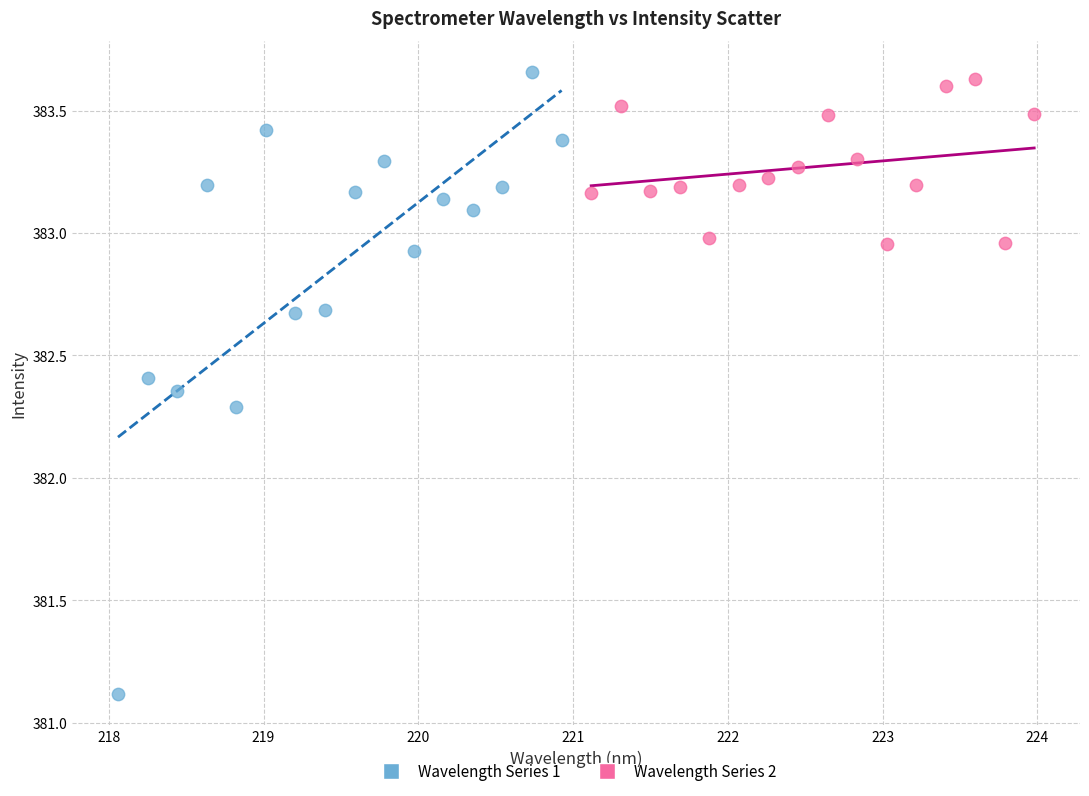

Which series reaches the minimum Y coordinate?

Wavelength Series 1